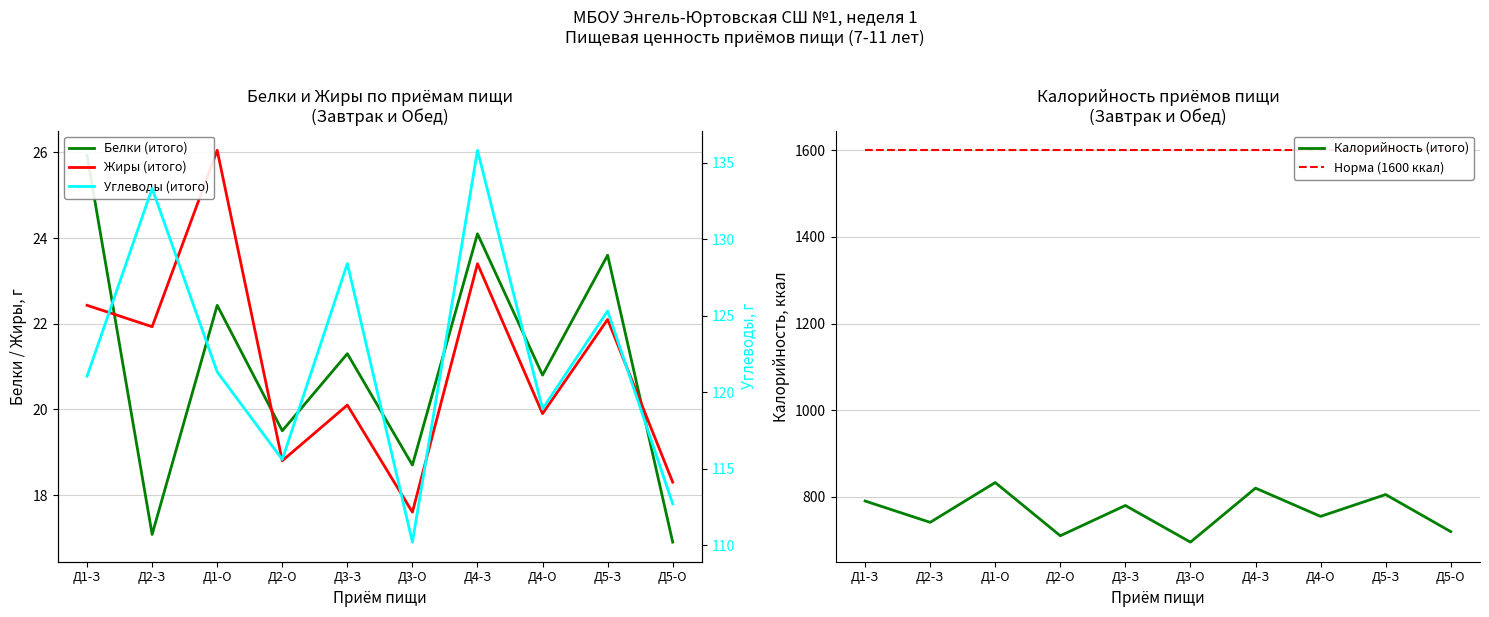

Where is Белки (итого) nearest to the value 21?

Д4-О